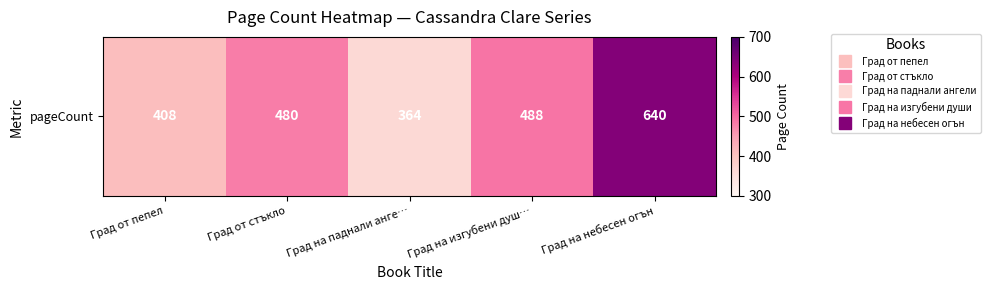

Between Град от стъкло and Град от пепел, which is larger?

Град от стъкло